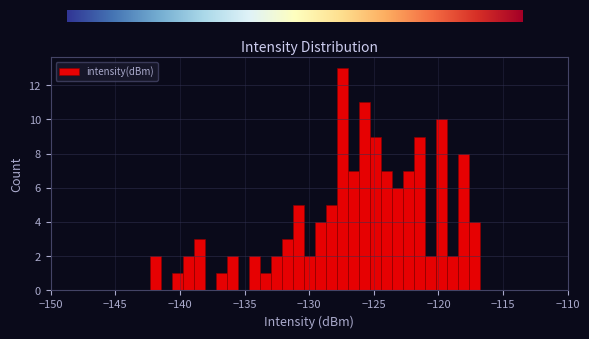

Around what value on the x-axis is the tallest bar? Give the approximate position of its centre, as read against the axis.

-127.5